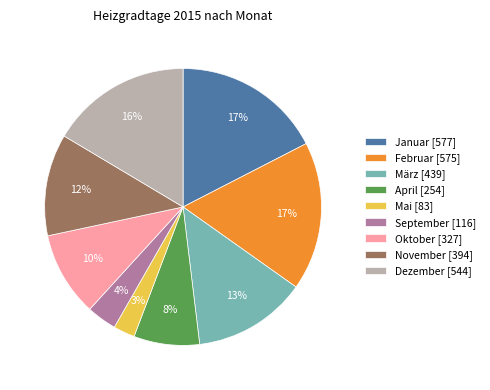

Is it true that Januar is 17% of the pie?

True